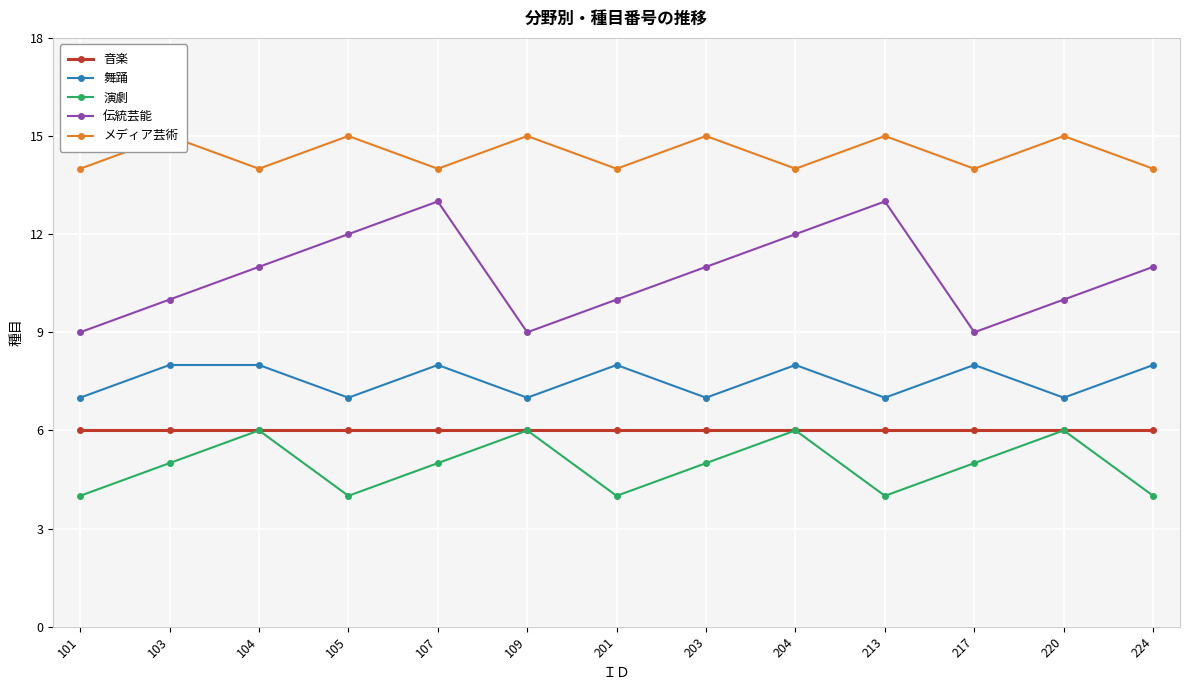

What is the difference between the maximum and second lowest values in the 舞踊 series?

1